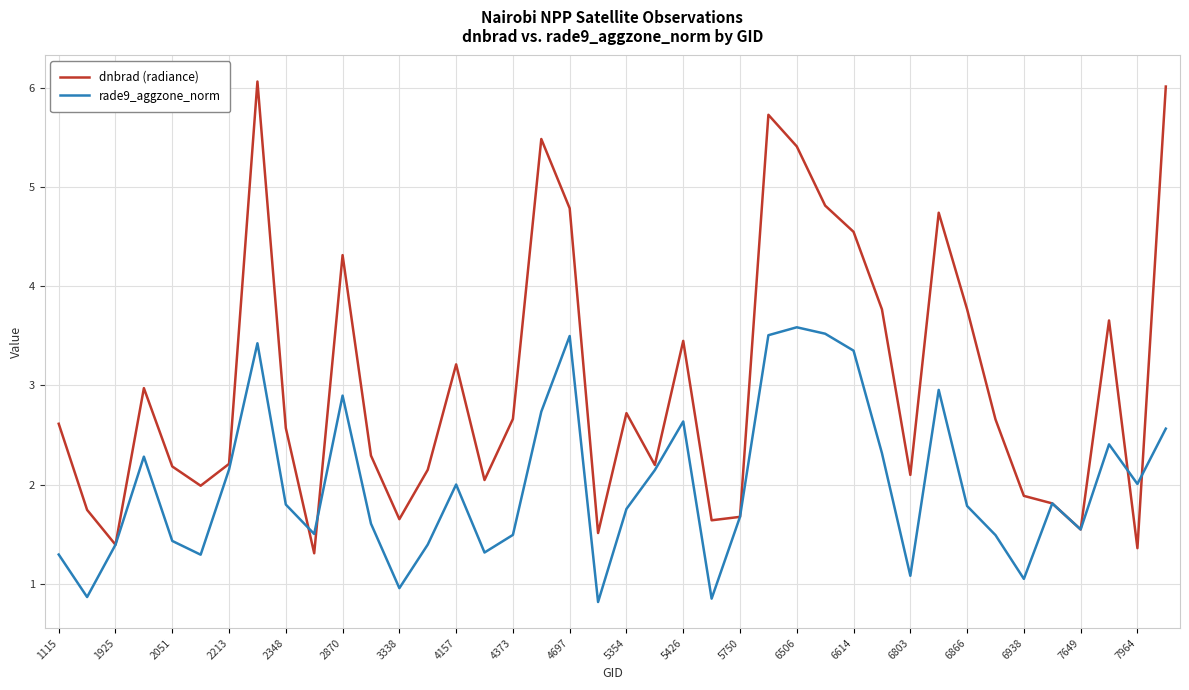

Rank the series by their maximum value, from highest to lowest.

dnbrad (radiance), rade9_aggzone_norm